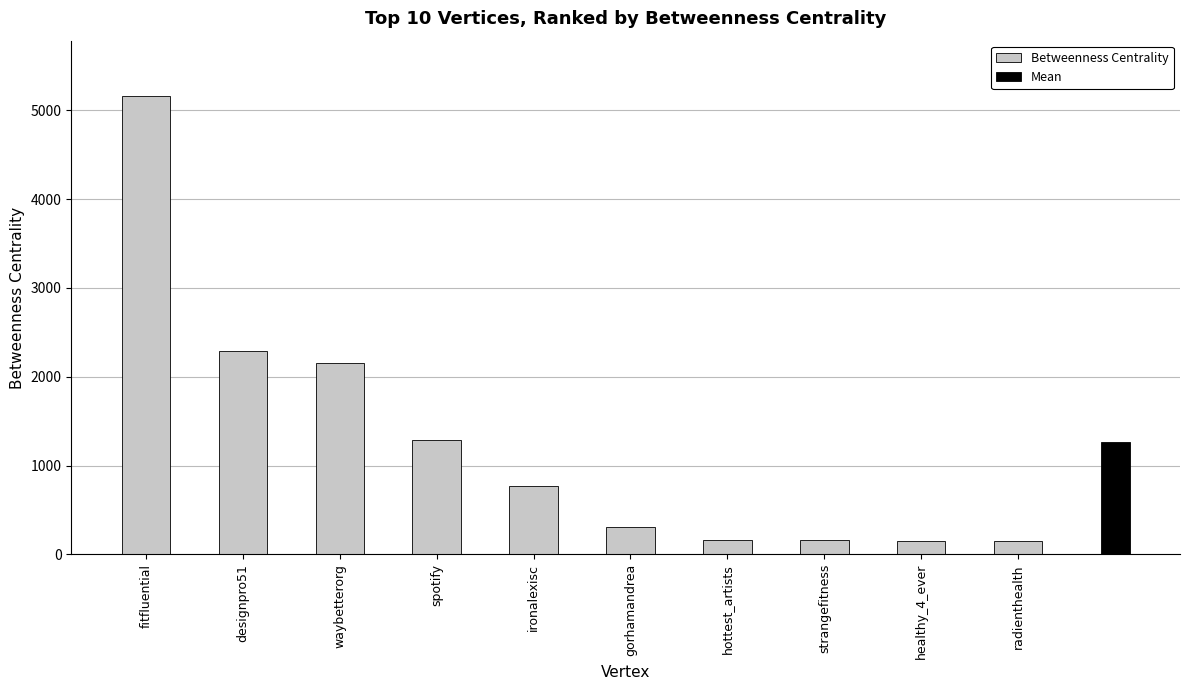

List the labels in order of value, largest first.

fitfluential, designpro51, waybetterorg, spotify, ironalexisc, gorhamandrea, hottest_artists, strangefitness, healthy_4_ever, radienthealth